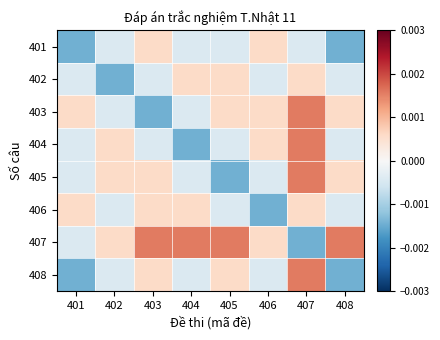

Reading left to right, what are all the values shown in this chart?

401: 401=-0.0	402=-0.0	403=0.0	404=-0.0	405=-0.0	406=0.0	407=-0.0	408=-0.0
402: 401=-0.0	402=-0.0	403=-0.0	404=0.0	405=0.0	406=-0.0	407=0.0	408=-0.0
403: 401=0.0	402=-0.0	403=-0.0	404=-0.0	405=0.0	406=0.0	407=0.0	408=0.0
404: 401=-0.0	402=0.0	403=-0.0	404=-0.0	405=-0.0	406=0.0	407=0.0	408=-0.0
405: 401=-0.0	402=0.0	403=0.0	404=-0.0	405=-0.0	406=-0.0	407=0.0	408=0.0
406: 401=0.0	402=-0.0	403=0.0	404=0.0	405=-0.0	406=-0.0	407=0.0	408=-0.0
407: 401=-0.0	402=0.0	403=0.0	404=0.0	405=0.0	406=0.0	407=-0.0	408=0.0
408: 401=-0.0	402=-0.0	403=0.0	404=-0.0	405=0.0	406=-0.0	407=0.0	408=-0.0